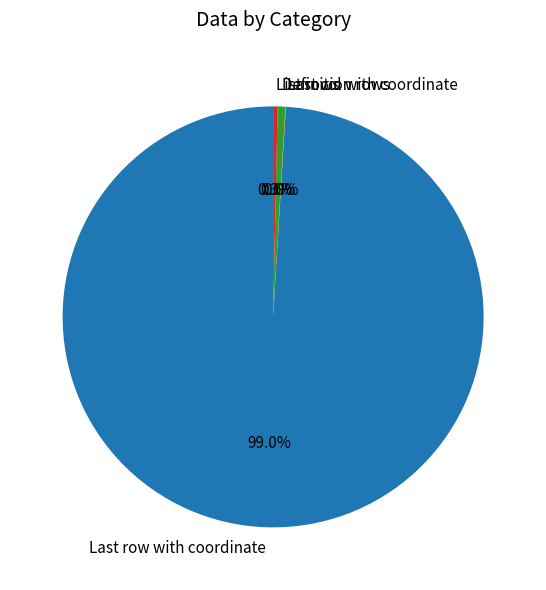

Is there a majority slice in this chart?

Yes